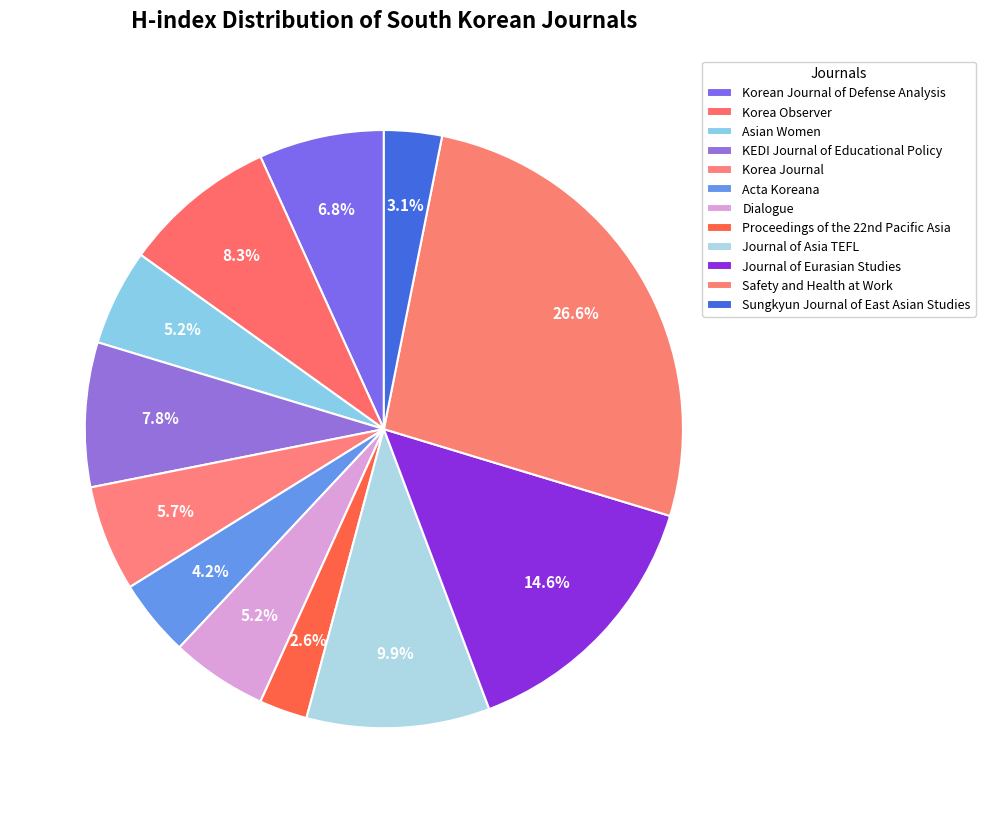

The Korea Journal slice represents 6% of the pie. True or false?

True